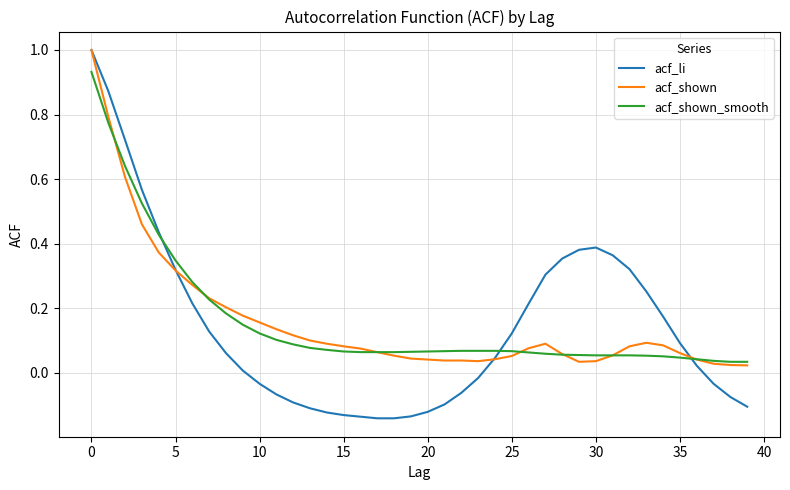

Which series has the widest spread of values?

acf_li